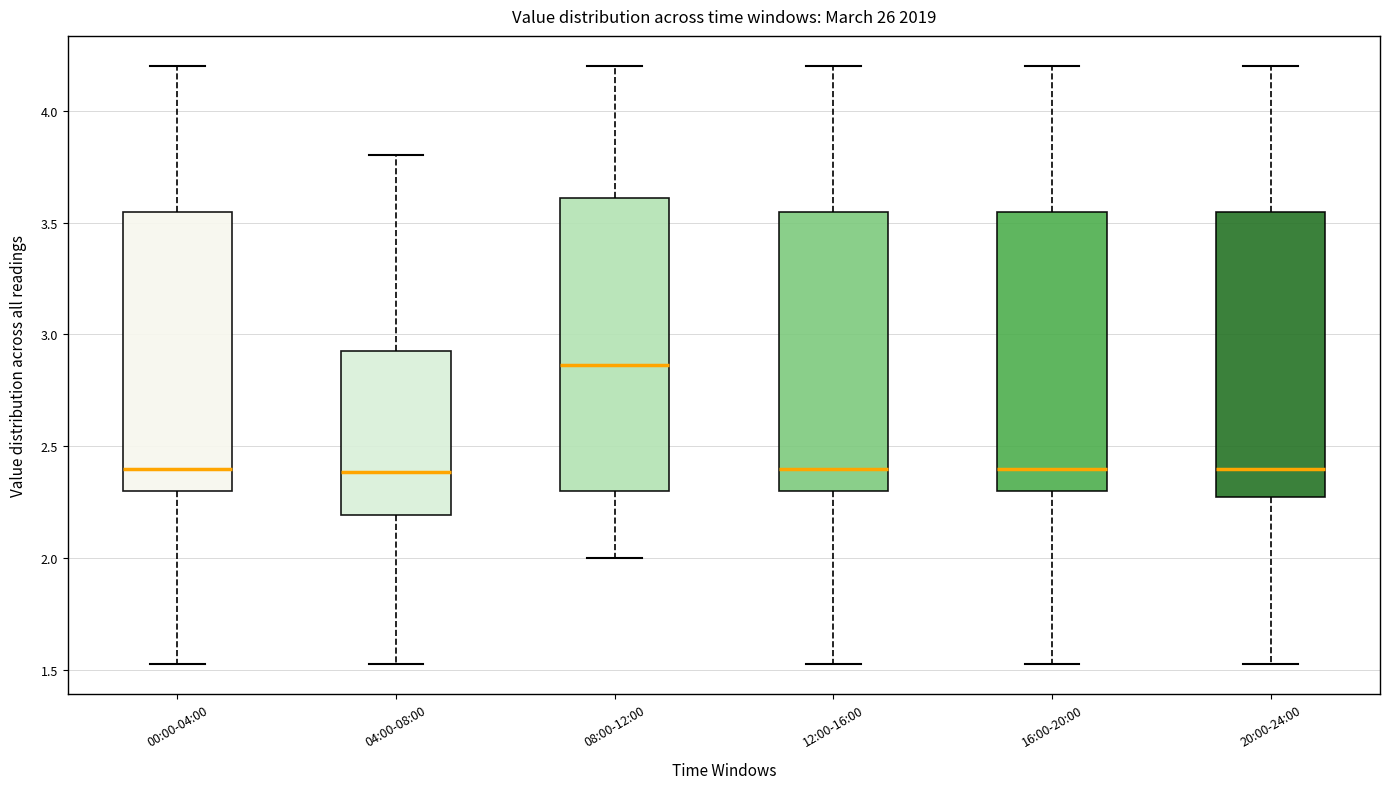

Reading left to right, read every box against the y-axis: the position of its median line, the range the box covers, and the ends of its whiskers. The values are not printed on the chart, so give them approximately, as read against the axis.

00:00-04:00: median 2.40, box 2.30 to 3.55, whiskers 1.55 to 4.20
04:00-08:00: median 2.40, box 2.20 to 2.95, whiskers 1.55 to 3.80
08:00-12:00: median 2.85, box 2.30 to 3.60, whiskers 2.00 to 4.20
12:00-16:00: median 2.40, box 2.30 to 3.55, whiskers 1.55 to 4.20
16:00-20:00: median 2.40, box 2.30 to 3.55, whiskers 1.55 to 4.20
20:00-24:00: median 2.40, box 2.30 to 3.55, whiskers 1.55 to 4.20